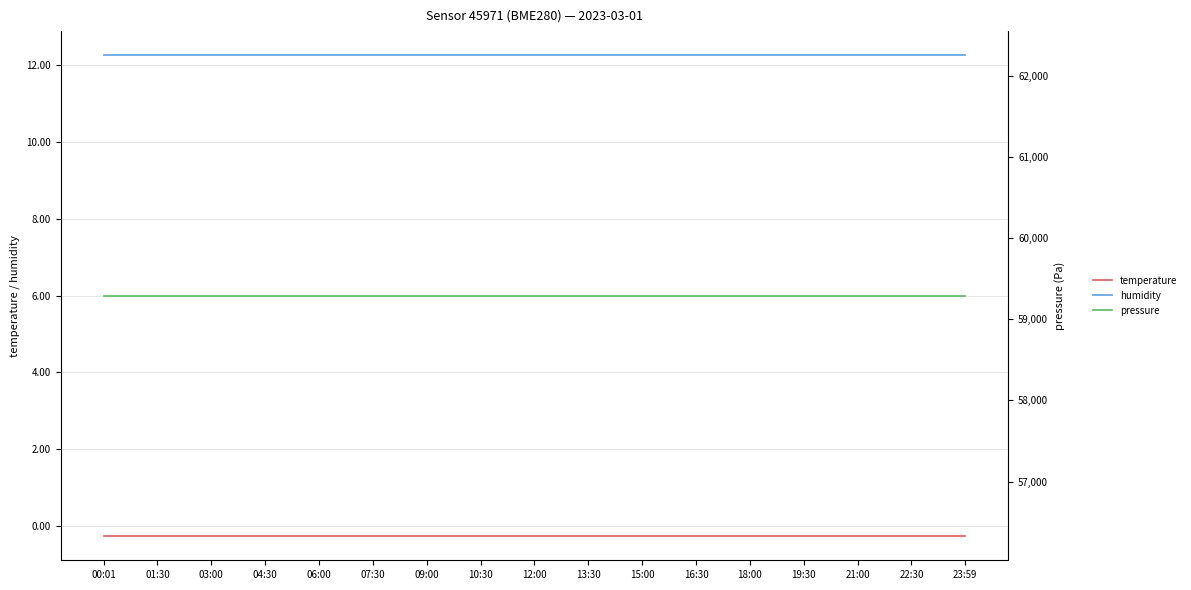

What is the value of the humidity point at the 12th from the left?

12.2